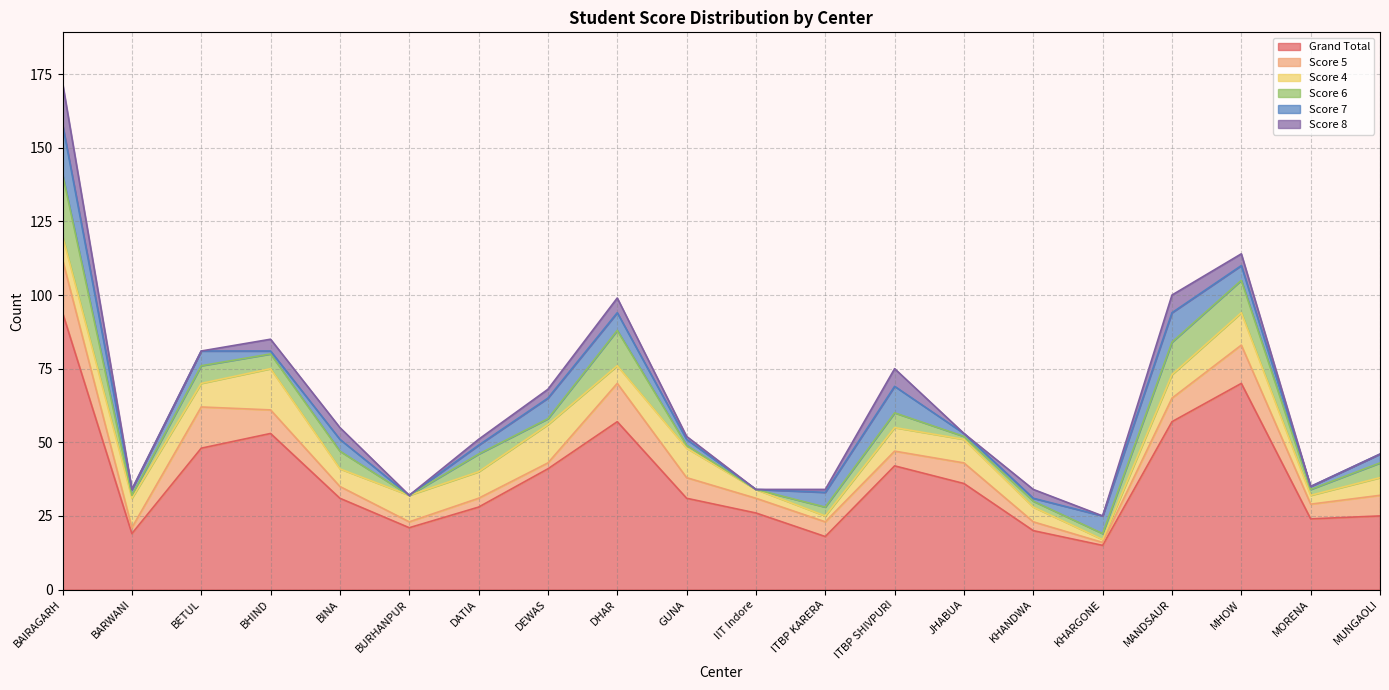

What is the label of the 13th point from the right?

DEWAS